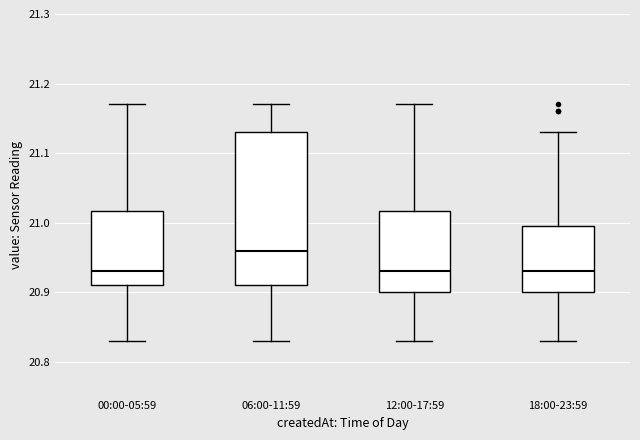

Where does the upper whisker of the box for 00:00-05:59 end on the y-axis? The values are not printed on the chart, so give them approximately, as read against the axis.

21.17